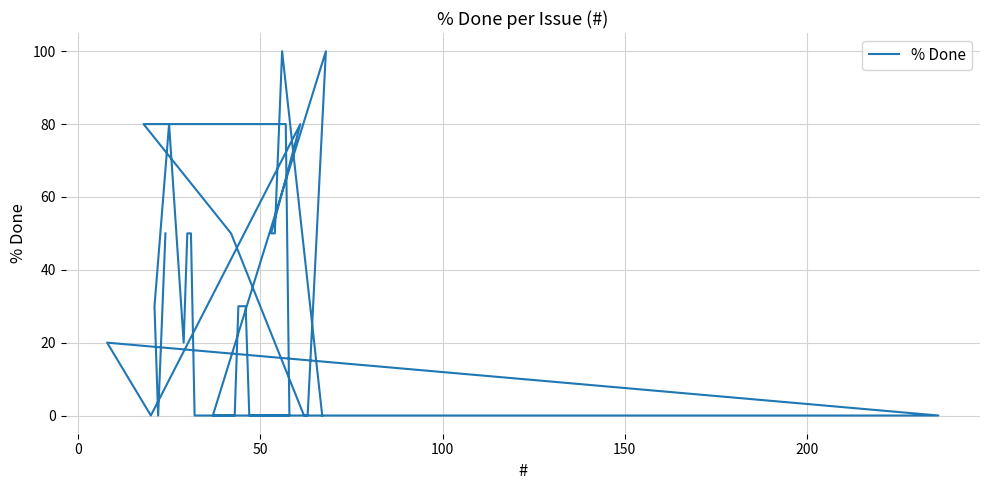

How many lines are shown in the chart?

1